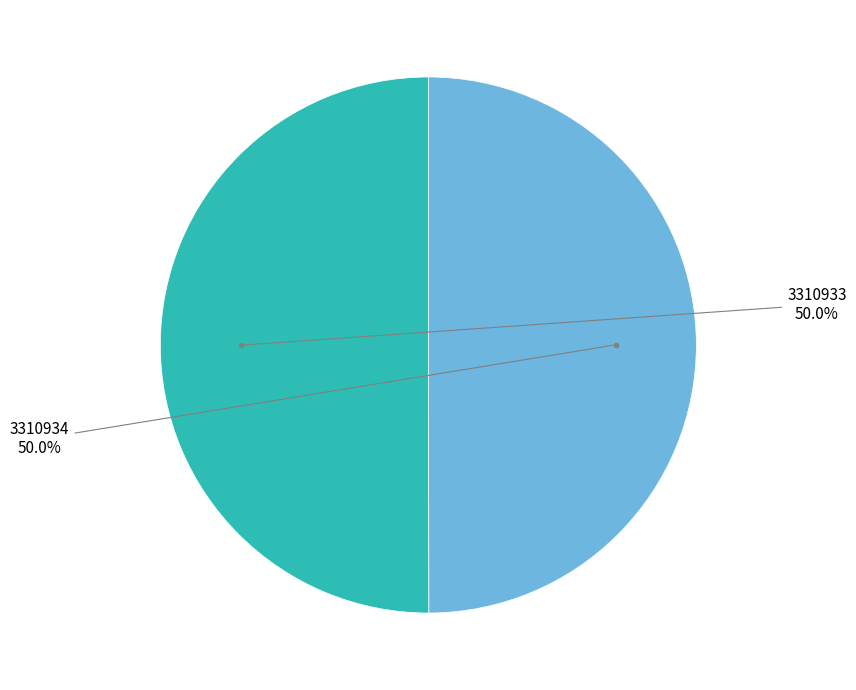

How many slices are in this pie chart?

2